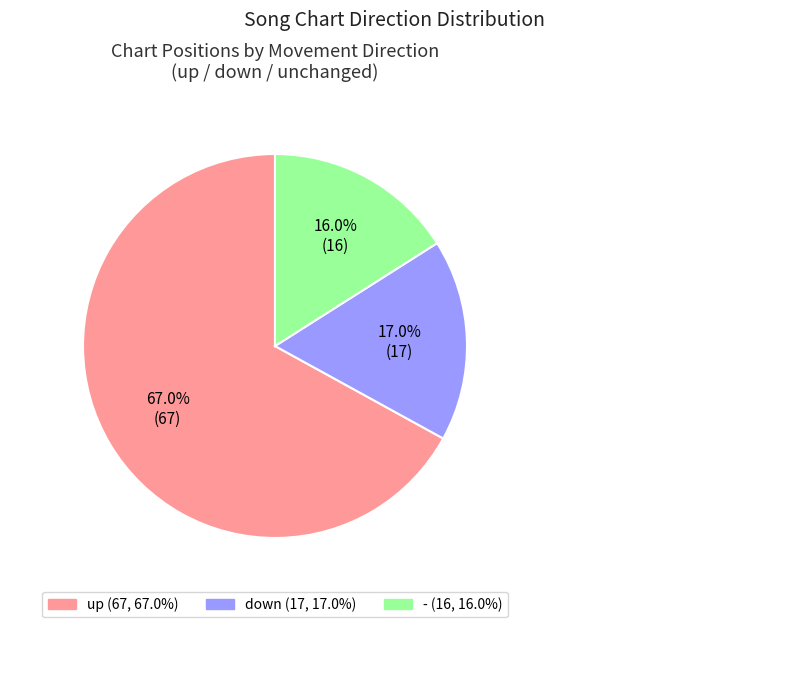

To the nearest percent, what portion does up represent?

67%